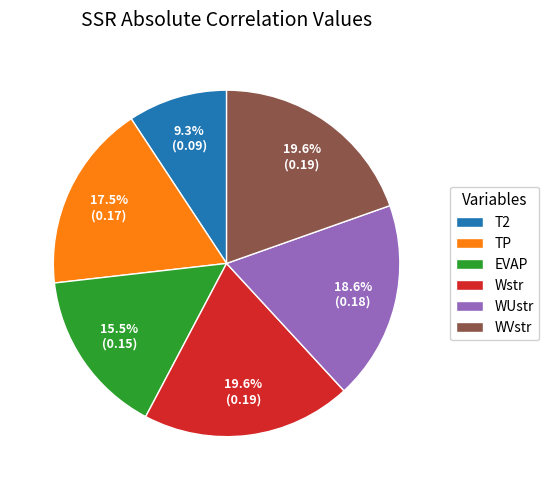

Which slice is the smallest?

T2